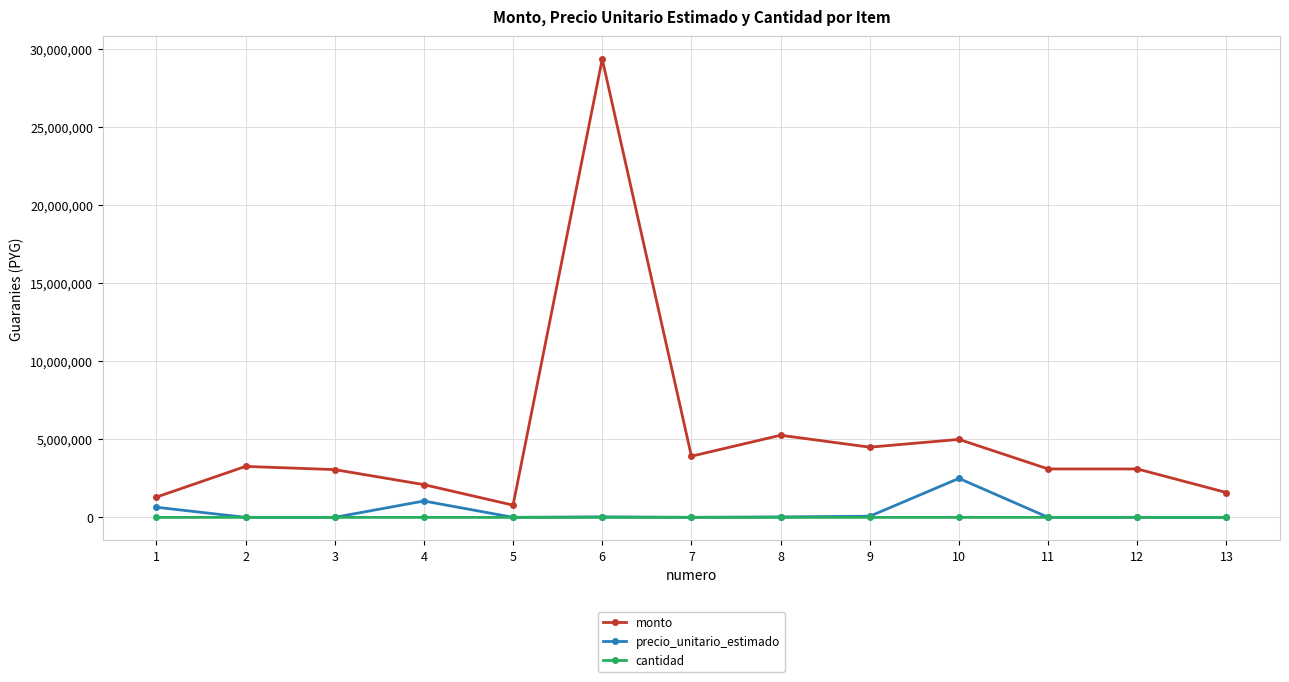

What is the difference between the highest and lowest values at 7?

3920783.0